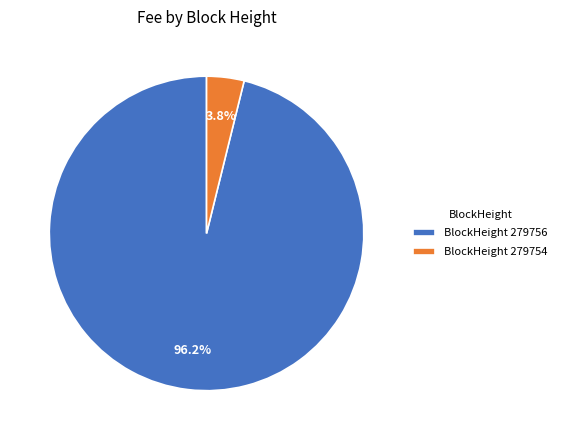

Is there a majority slice in this chart?

Yes